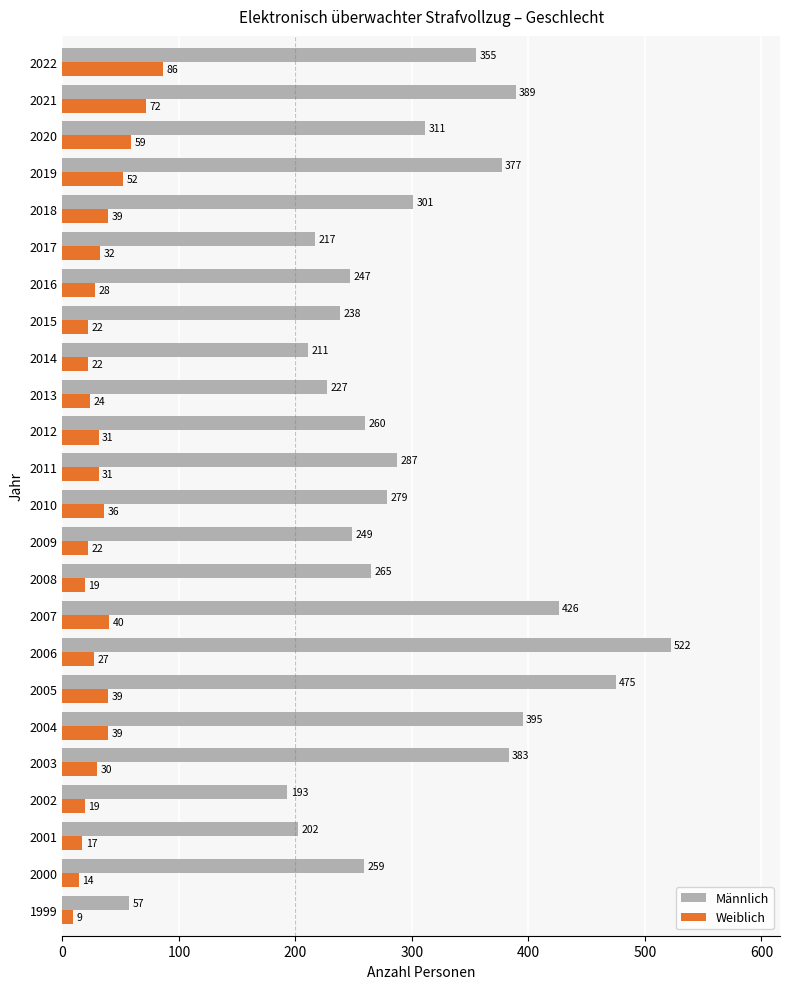

The Männlich series shows 247 at 2016. True or false?

True